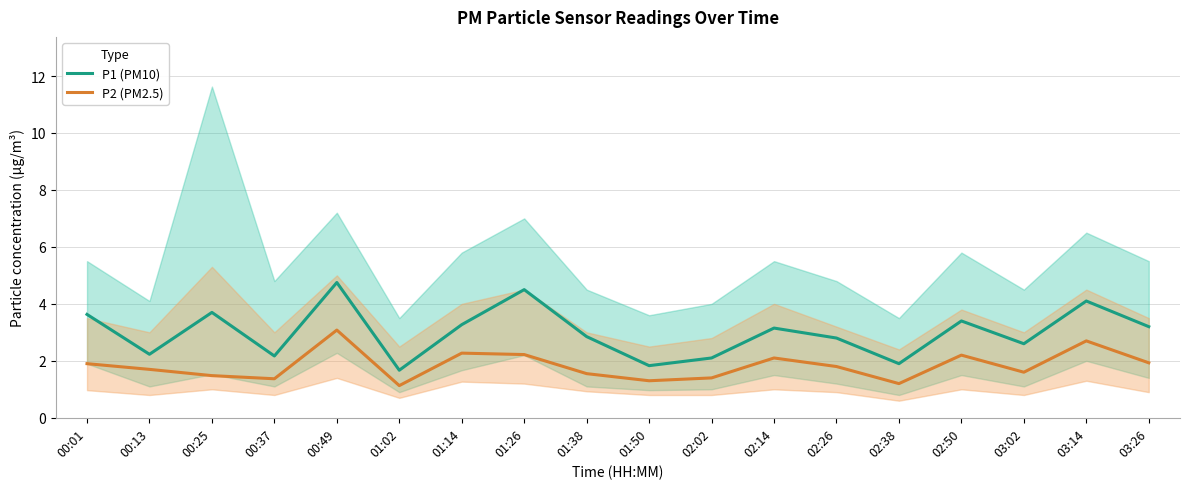

True or false: P2 (PM2.5) and P1 (PM10) cross at least once.

False